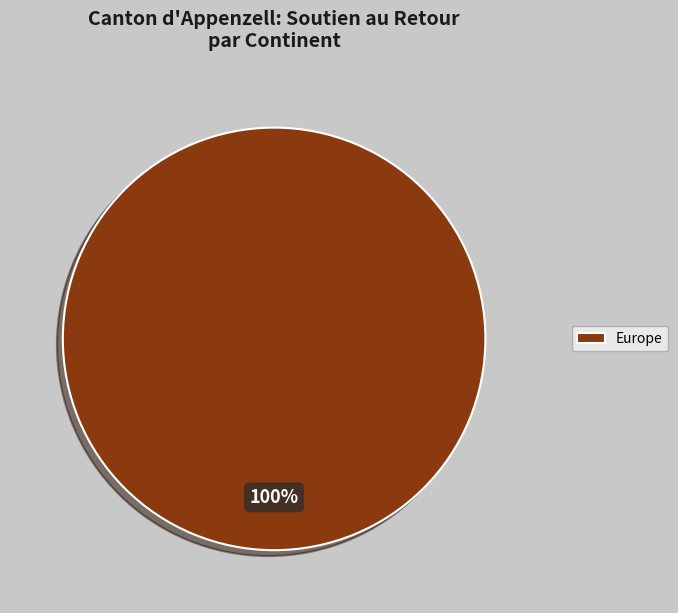

To the nearest percent, what percentage of the pie is Europe?

100%